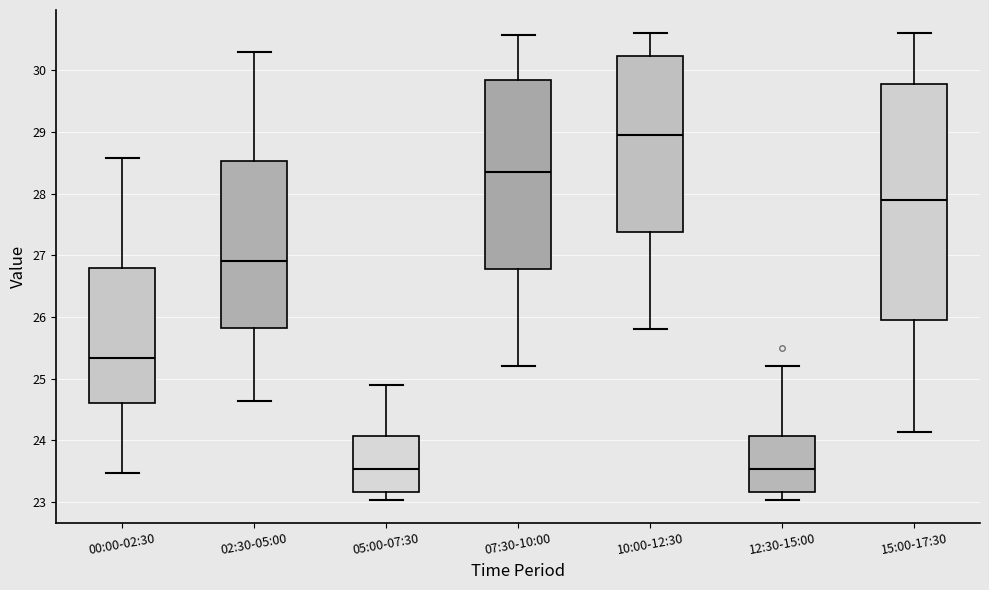

Reading left to right, read every box against the y-axis: the position of its median line, the range the box covers, and the ends of its whiskers. The values are not printed on the chart, so give them approximately, as read against the axis.

00:00-02:30: median 25.3, box 24.6 to 26.8, whiskers 23.5 to 28.6
02:30-05:00: median 26.9, box 25.8 to 28.5, whiskers 24.6 to 30.3
05:00-07:30: median 23.5, box 23.2 to 24.1, whiskers 23.0 to 24.9
07:30-10:00: median 28.4, box 26.8 to 29.8, whiskers 25.2 to 30.6
10:00-12:30: median 29.0, box 27.4 to 30.2, whiskers 25.8 to 30.6
12:30-15:00: median 23.5, box 23.2 to 24.1, whiskers 23.0 to 25.2
15:00-17:30: median 27.9, box 26.0 to 29.8, whiskers 24.1 to 30.6